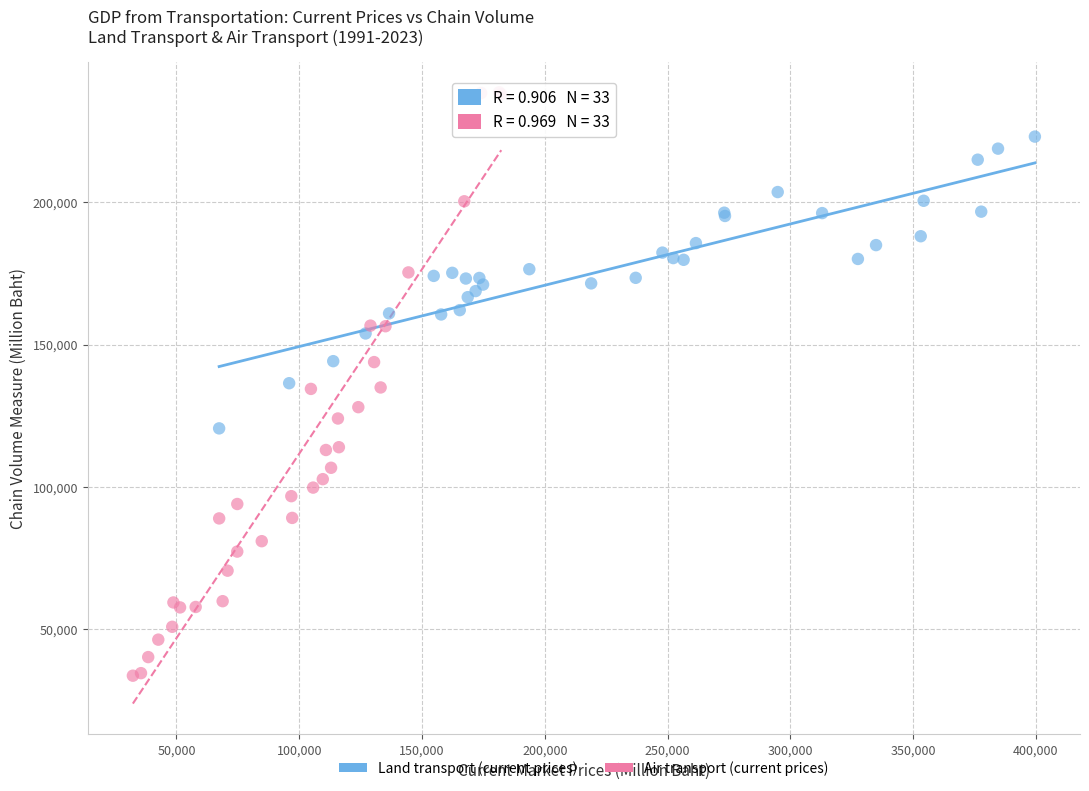

Which series contains the lowest Y value?

Air transport (current prices)